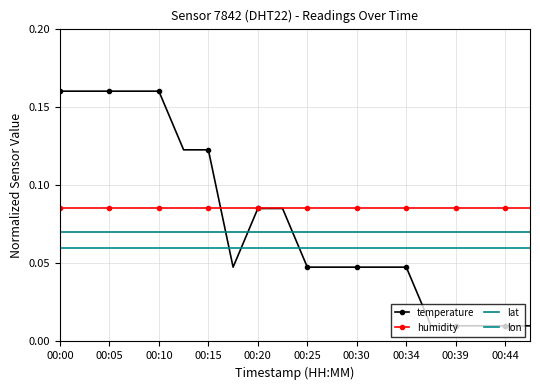

True or false: lat and lon cross at least once.

False